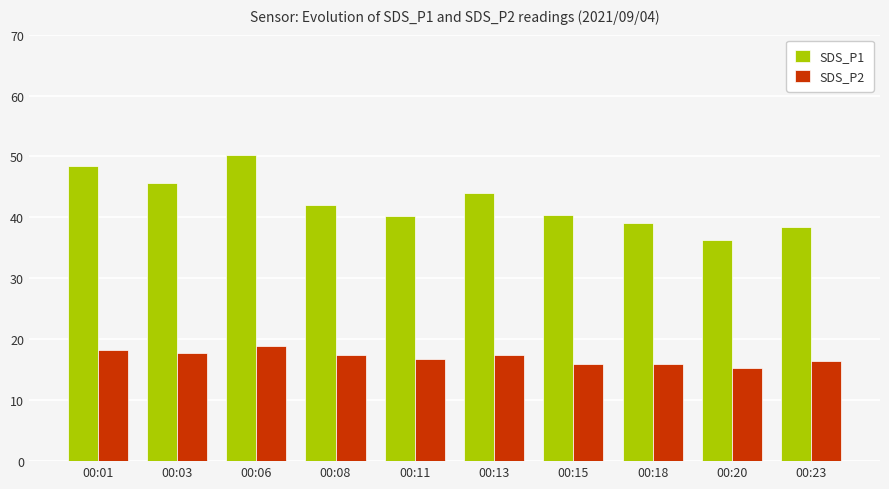

What is the spread (max minus min) of values at 00:03?

27.8